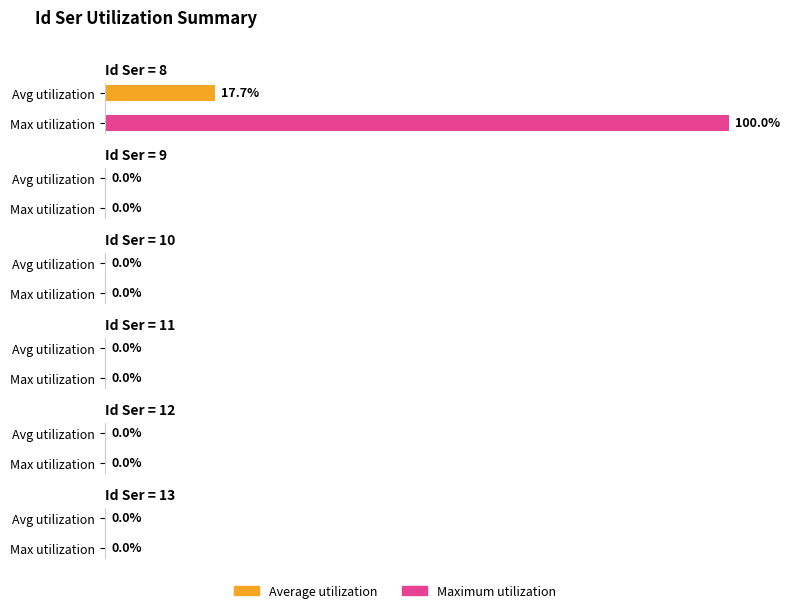

List the series in order of their overall mean, highest first.

Maximum utilization, Average utilization